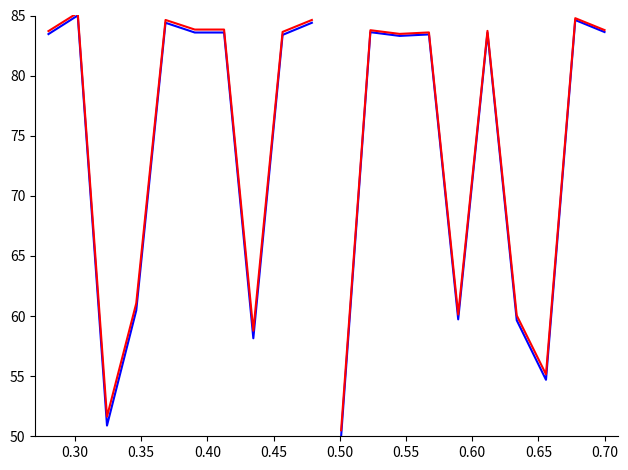

Reading right to left, transcribe all the data shown in this chart.

Title No. (first half): 84.4	83.4	58.2	83.6	83.6	84.4	60.5	50.9	85.0	83.5
Title No. (second half): 83.6	84.6	54.7	59.6	83.6	59.7	83.4	83.3	83.6	50.0
No. scaled (first half): 84.6	83.6	58.8	83.8	83.8	84.6	61.1	51.6	85.2	83.7
No. scaled (second half): 83.8	84.8	55.2	60.1	83.7	60.1	83.6	83.5	83.8	50.5